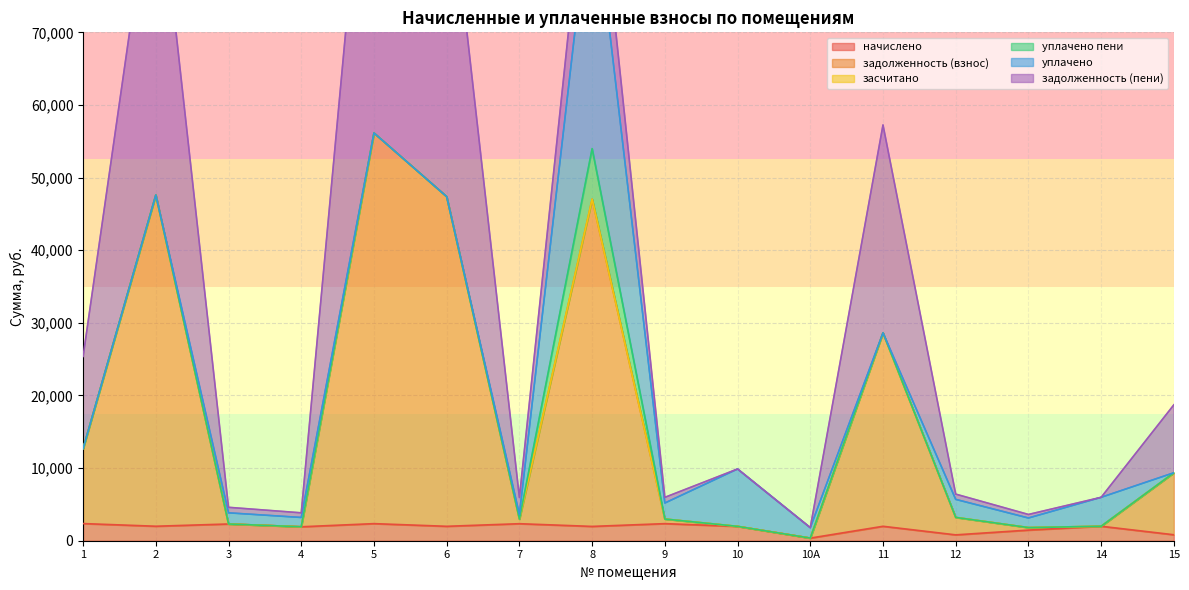

Which has a higher value, 15 or 8?

8